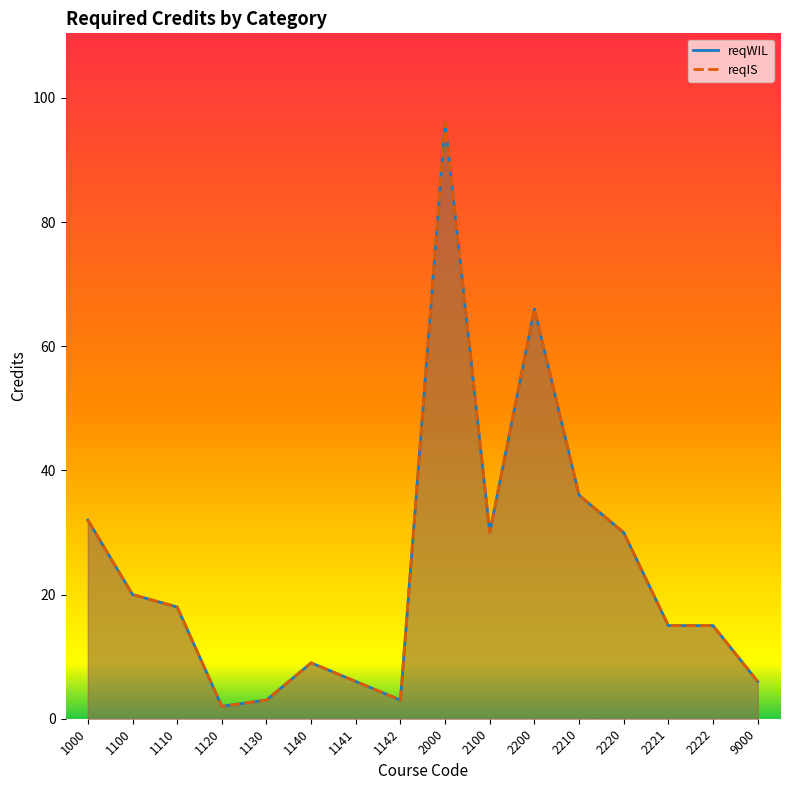

What value does the reqIS series have at 1140, to the nearest 10?

10